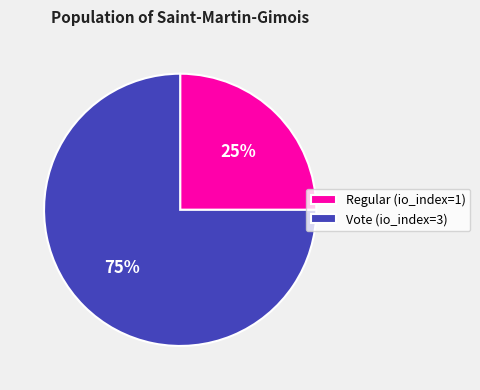

Approximately how many times larger is the value at Regular (io_index=1) compared to Vote (io_index=3)?

0.3